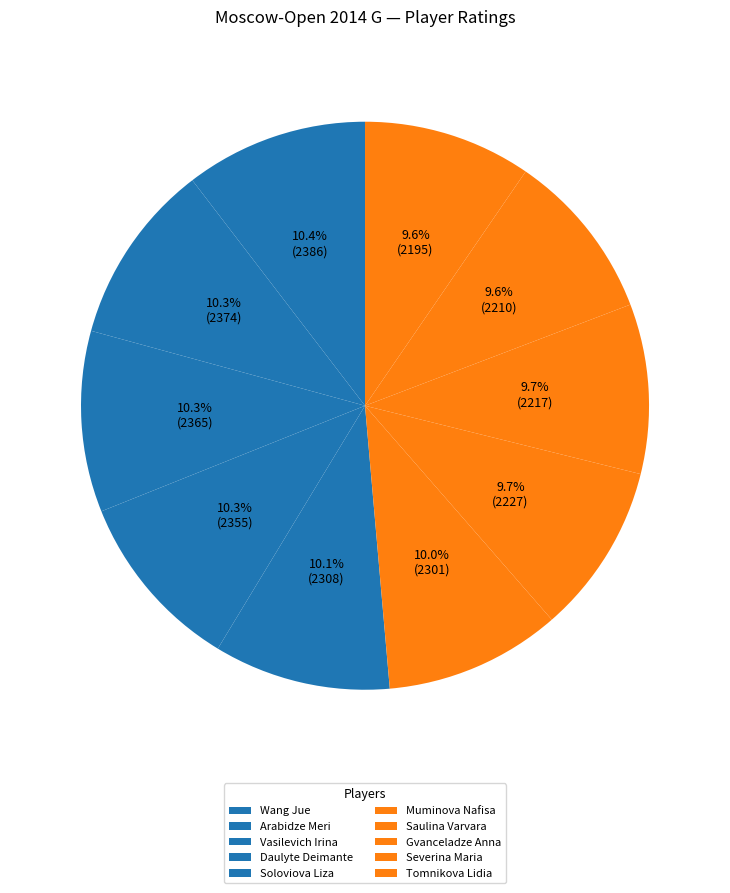

Combined, what portion of the pie is Muminova Nafisa and Saulina Varvara?

19.7%